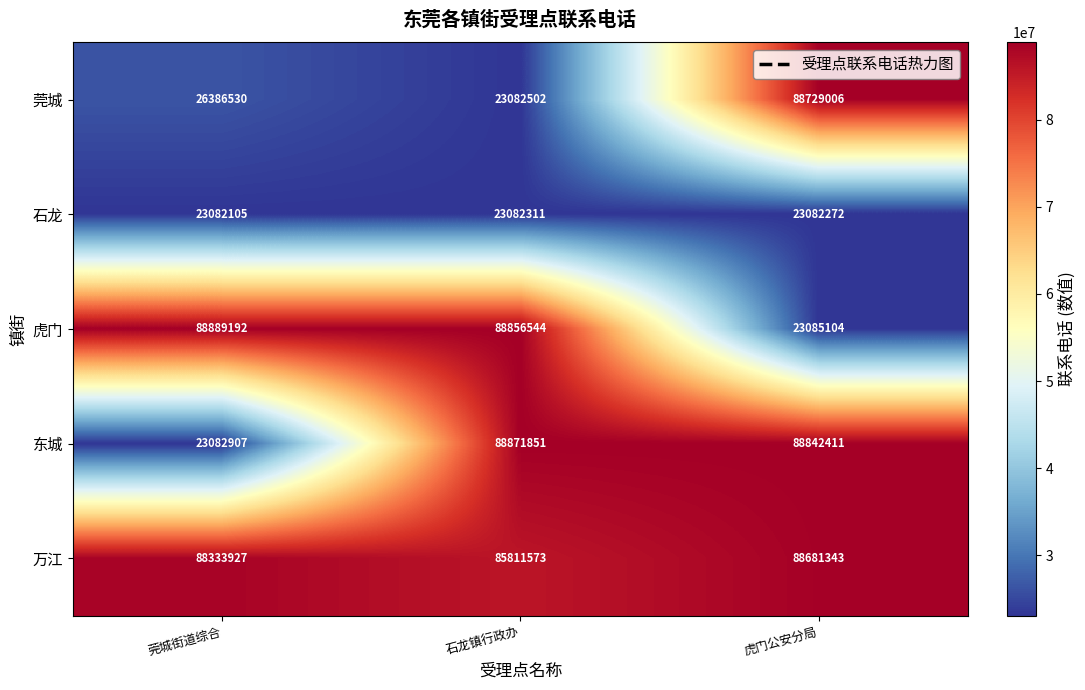

Rank the series at 石龙镇行政办 from lowest to highest value.

石龙, 莞城, 万江, 虎门, 东城